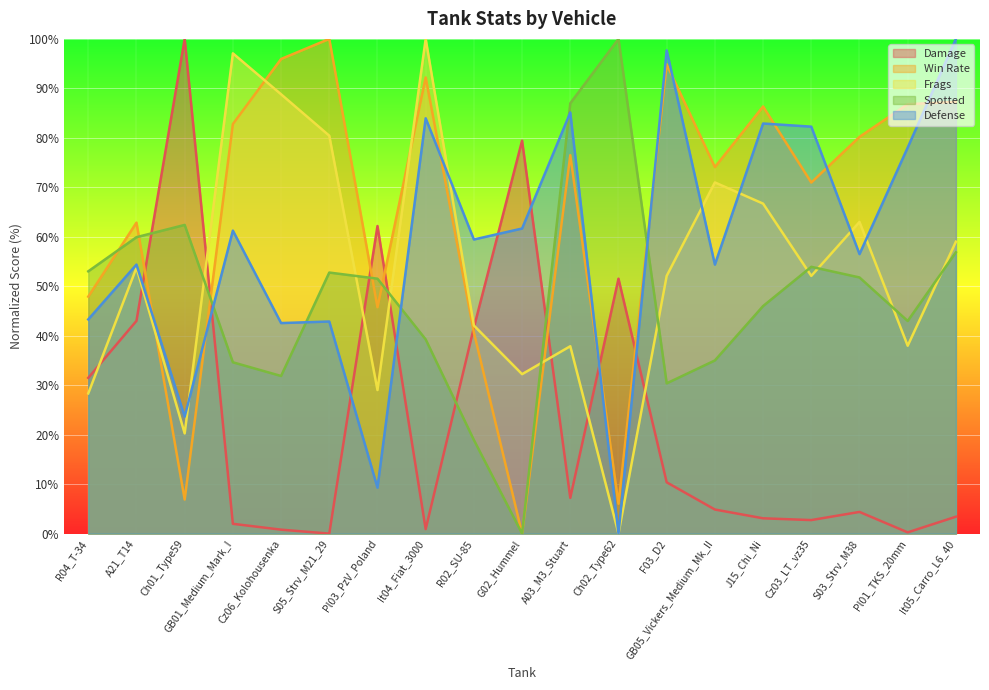

How many values in the win series are below 76?

9